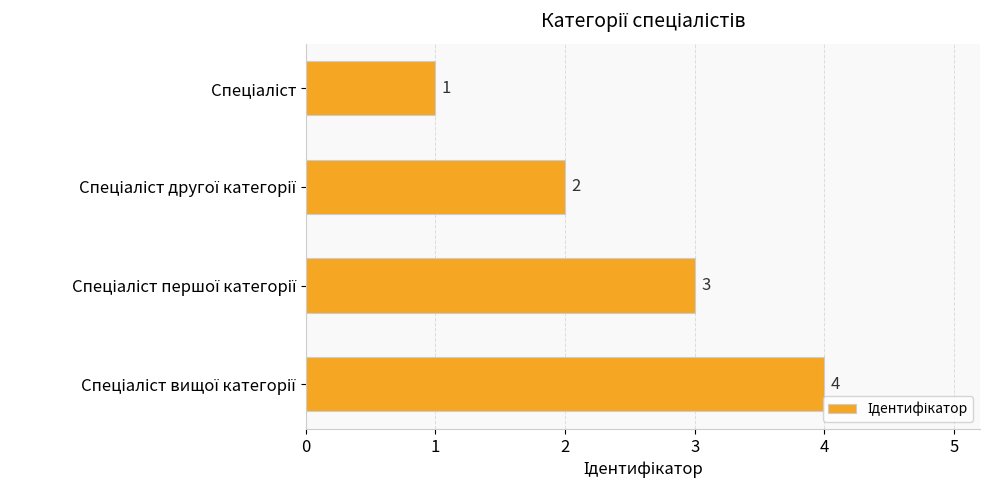

What is the value of the 1st bar from the top?

1